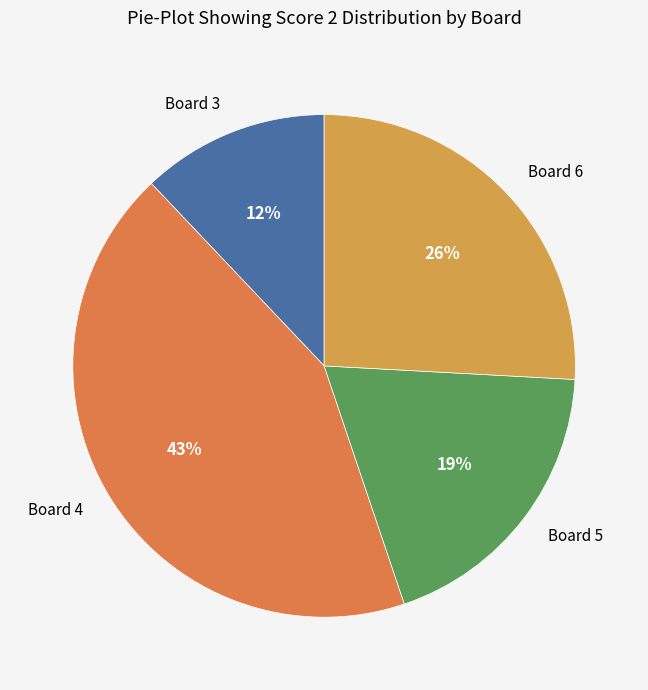

To the nearest percent, what portion does Board 3 represent?

12%